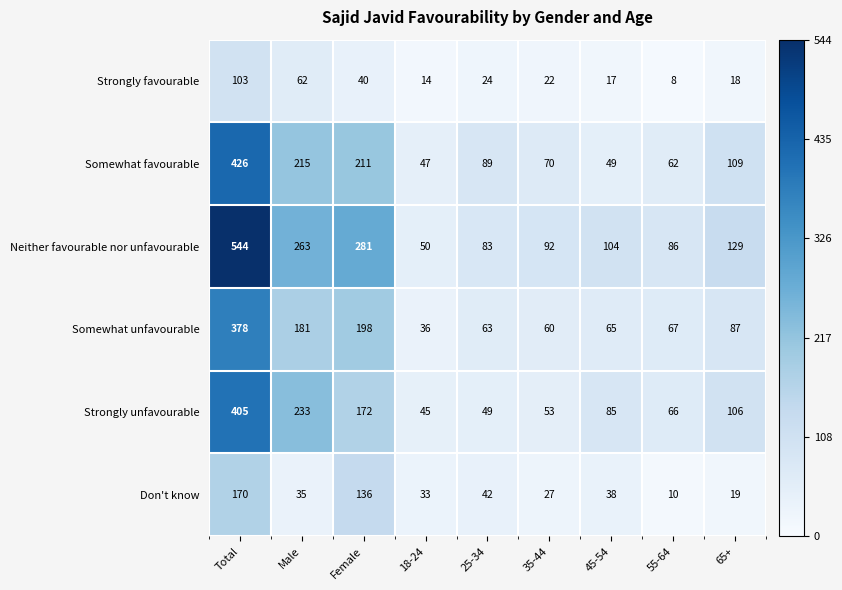

True or false: Don't know has a value of 57 at 45-54.

False